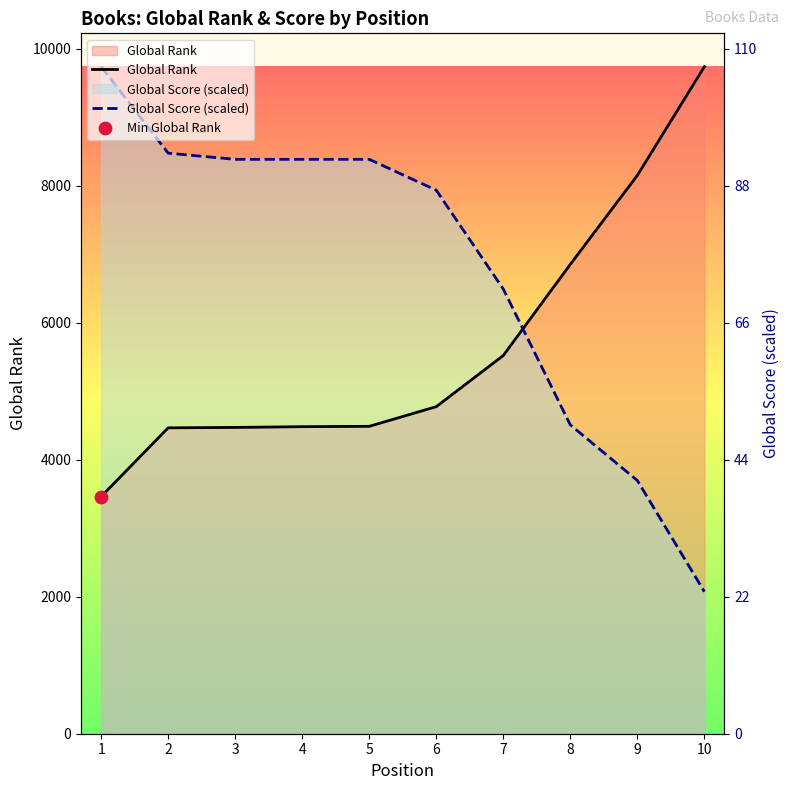

Which series has the largest Y range (max minus min)?

Global Score (scaled)